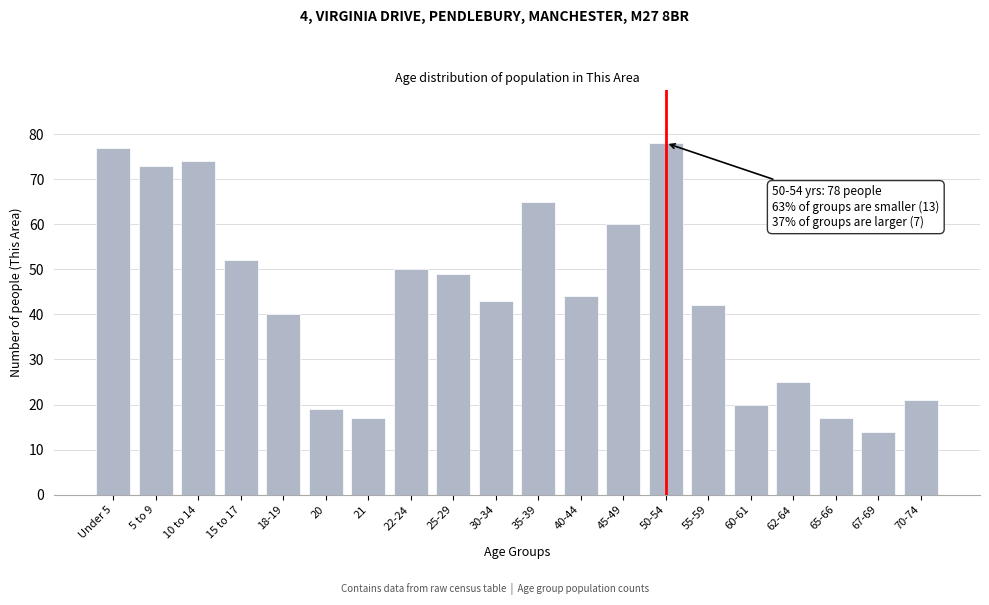

Reading right to left, transcribe all the data shown in this chart.

70-74=21	67-69=14	65-66=17	62-64=25	60-61=20	55-59=42	50-54=78	45-49=60	40-44=44	35-39=65	30-34=43	25-29=49	22-24=50	21=17	20=19	18-19=40	15 to 17=52	10 to 14=74	5 to 9=73	Under 5=77